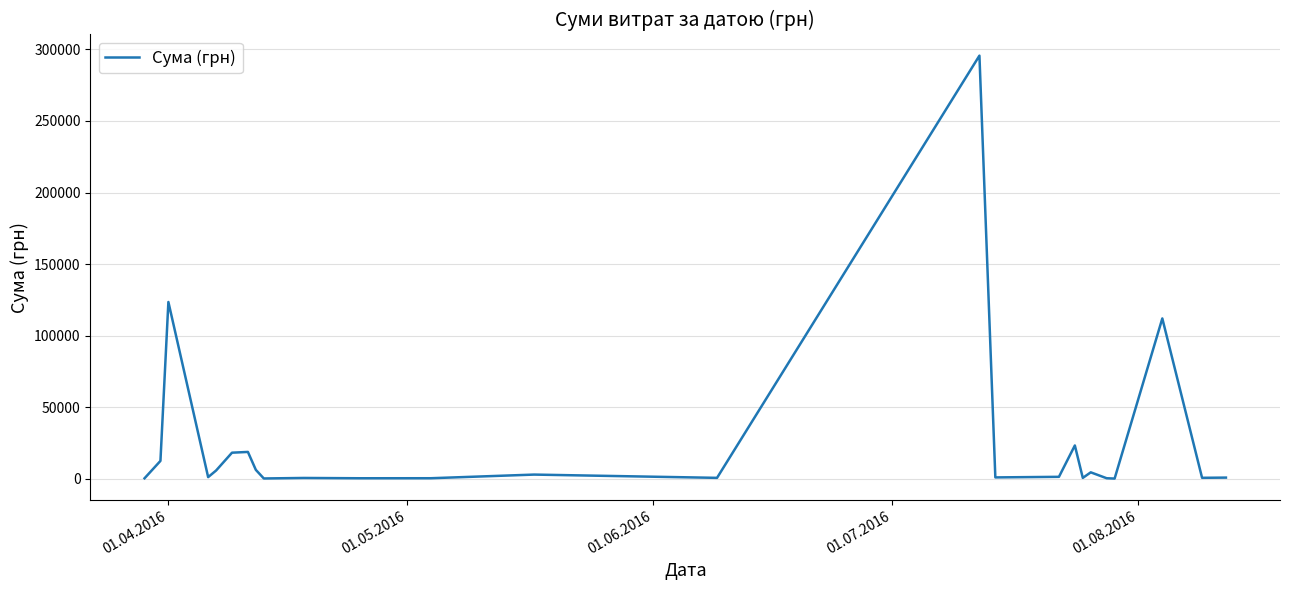

What is the greatest value displayed?

295638.6